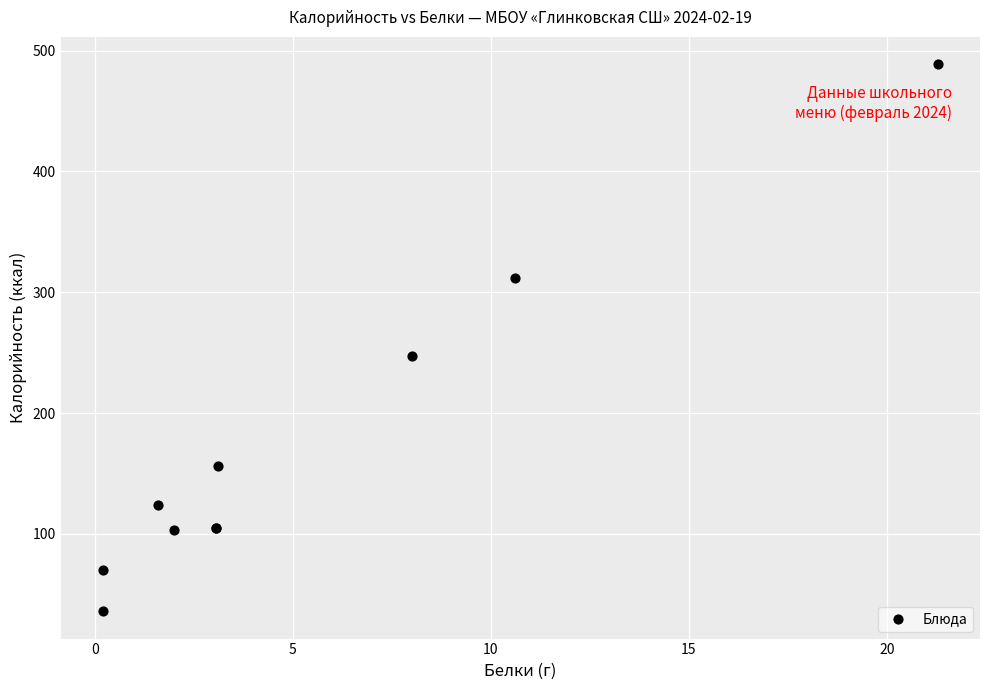

What Y value in the scatter plot is closest to 262?

247.0